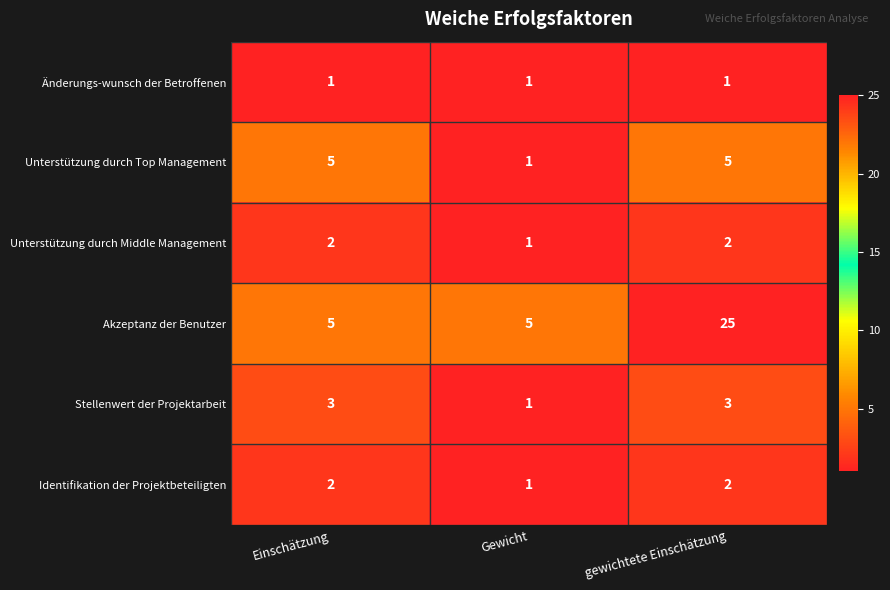

The value of Akzeptanz der Benutzer at Gewicht is 2. True or false?

False